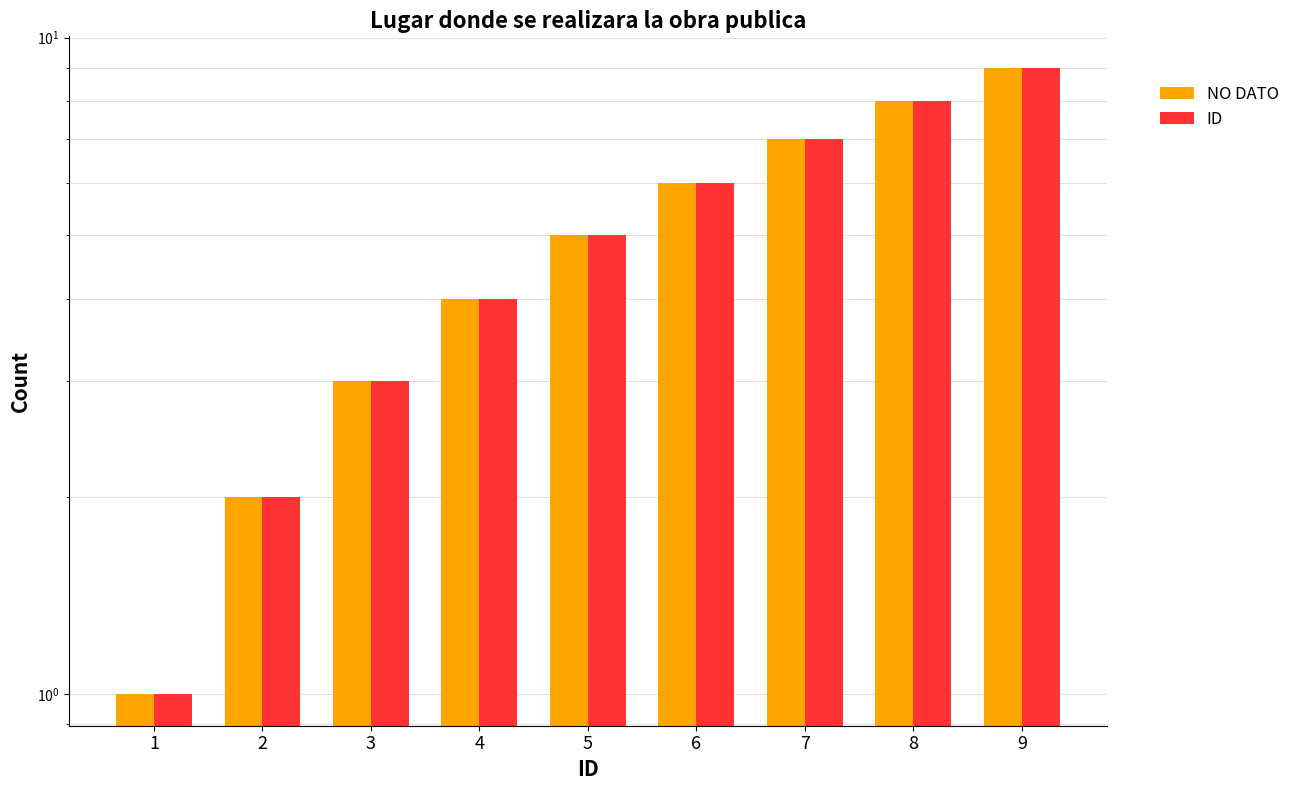

At which label is ID closest to 5?

5